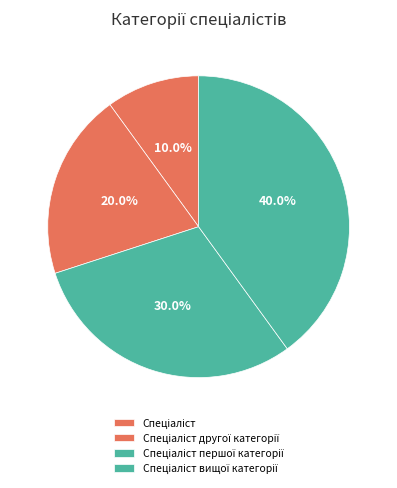

To the nearest percent, what is the difference between the largest and smallest slice percentages?

30%